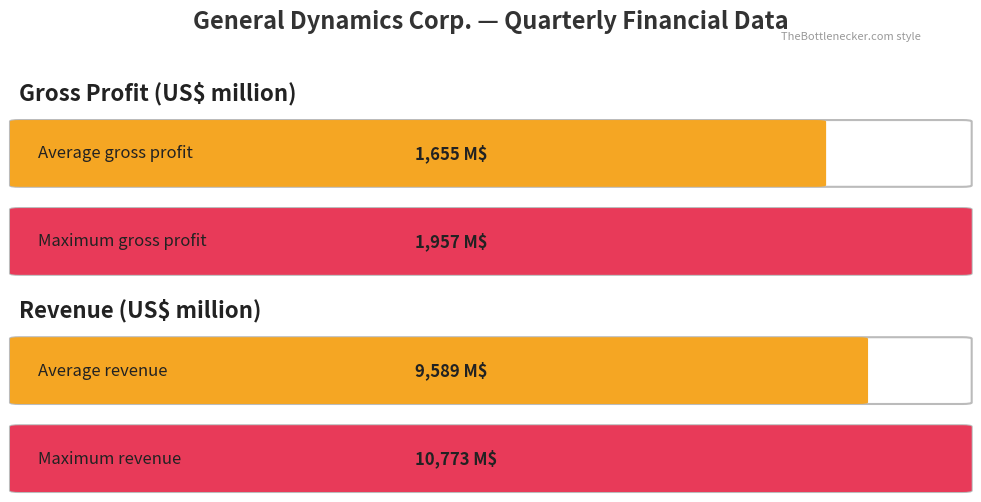

Is the value of Revenue at 2019-12-31 greater than the value of Gross profit at 2019-09-29?

Yes